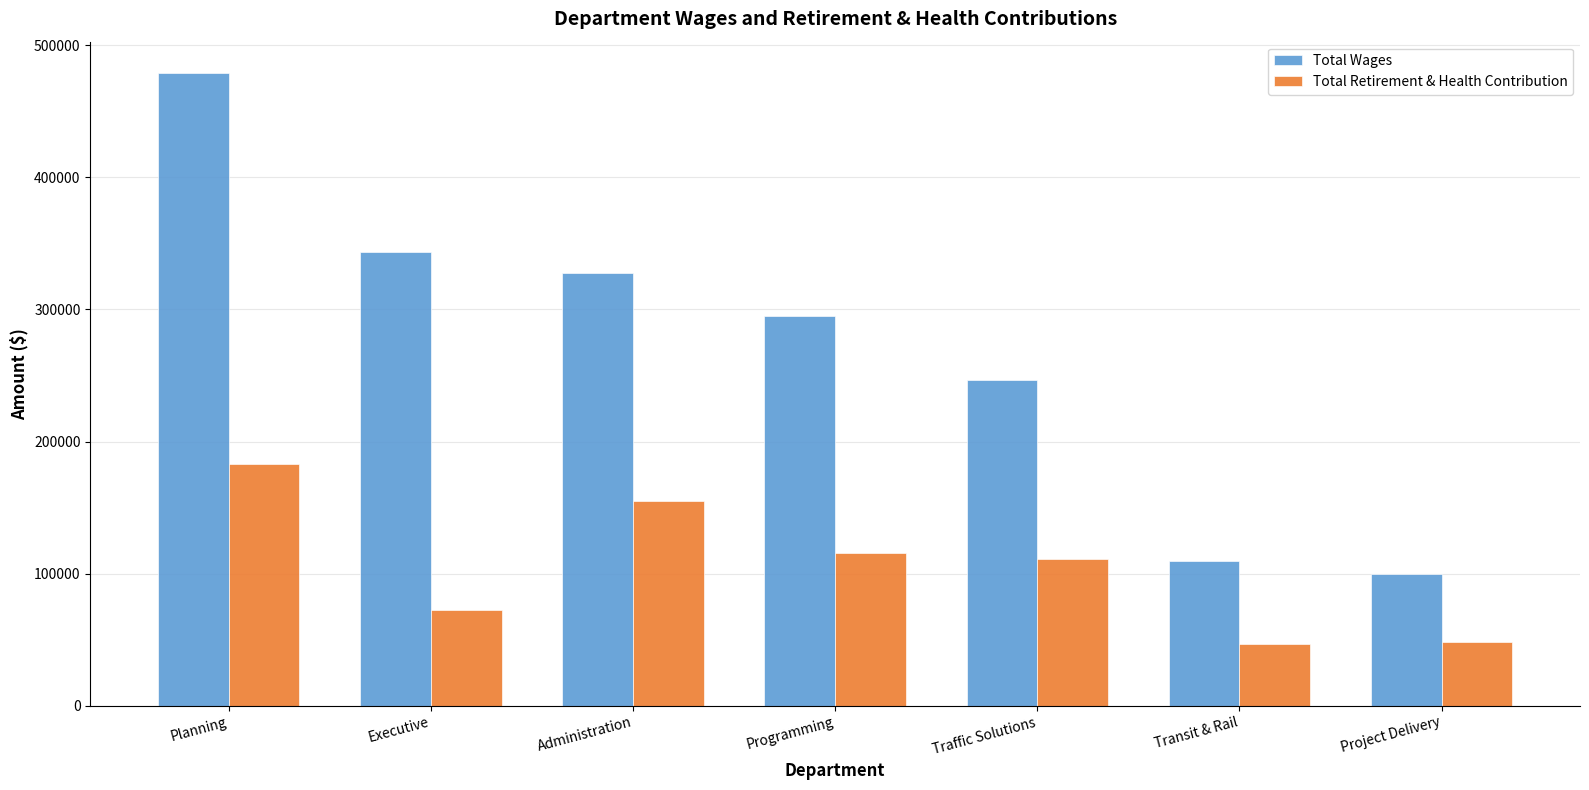

At how many categories does at least one series exceed 56282?

7